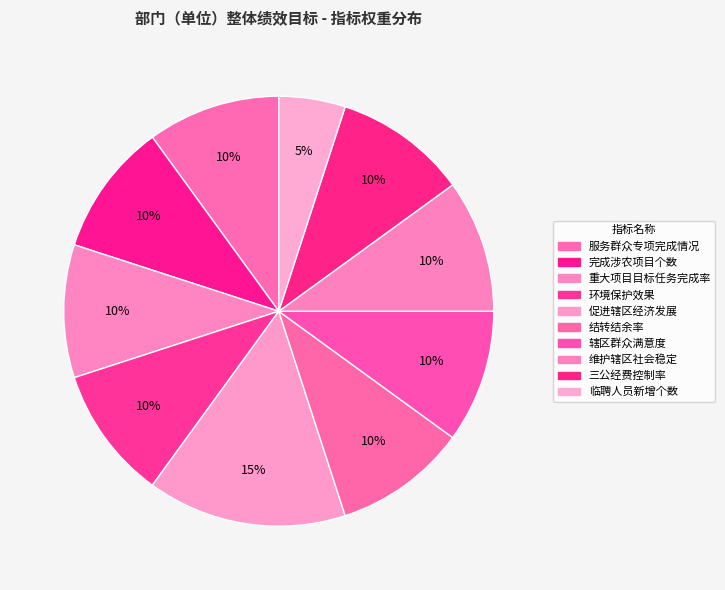

Count the number of slices in the pie.

10